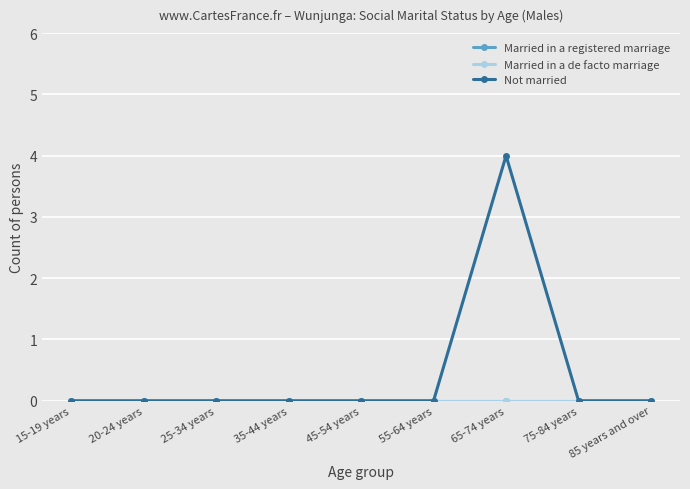

What are all the series names shown in the legend?

Married in a registered marriage, Married in a de facto marriage, Not married